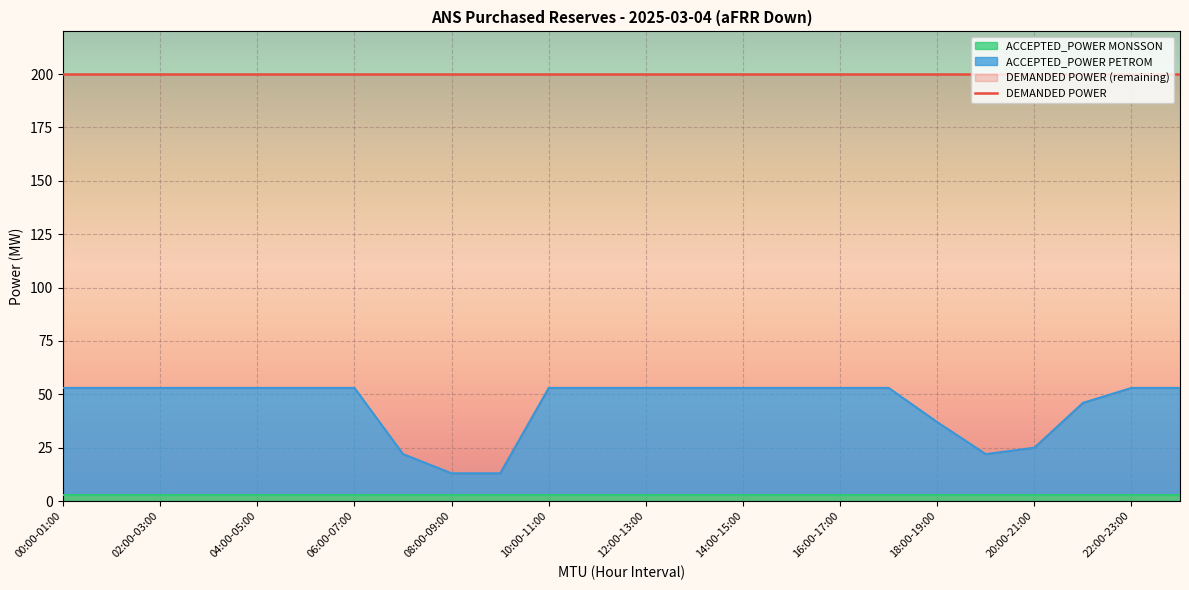

Reading left to right, list all the values displayed in this chart.

DEMANDED POWER: 200	200	200	200	200	200	200	200	200	200	200	200	200	200	200	200	200	200	200	200	200	200	200	200
ACCEPTED_POWER PETROM: 50	50	50	50	50	50	50	19	10	10	50	50	50	50	50	50	50	50	34	19	22	43	50	50
ACCEPTED_POWER MONSSON: 3	3	3	3	3	3	3	3	3	3	3	3	3	3	3	3	3	3	3	3	3	3	3	3